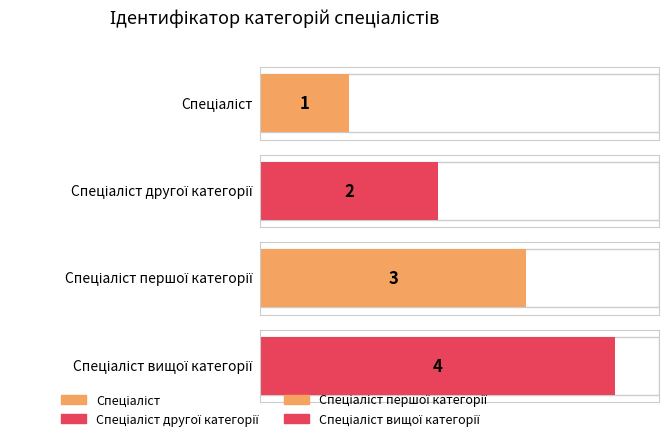

Reading right to left, transcribe all the data shown in this chart.

Спеціаліст вищої категорії=4	Спеціаліст першої категорії=3	Спеціаліст другої категорії=2	Спеціаліст=1